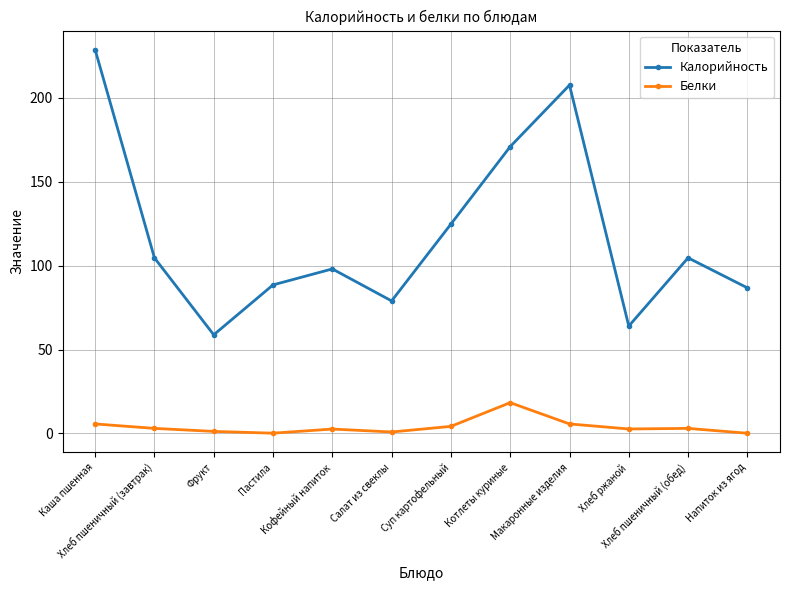

How many data points in Калорийность are less than 104?

6